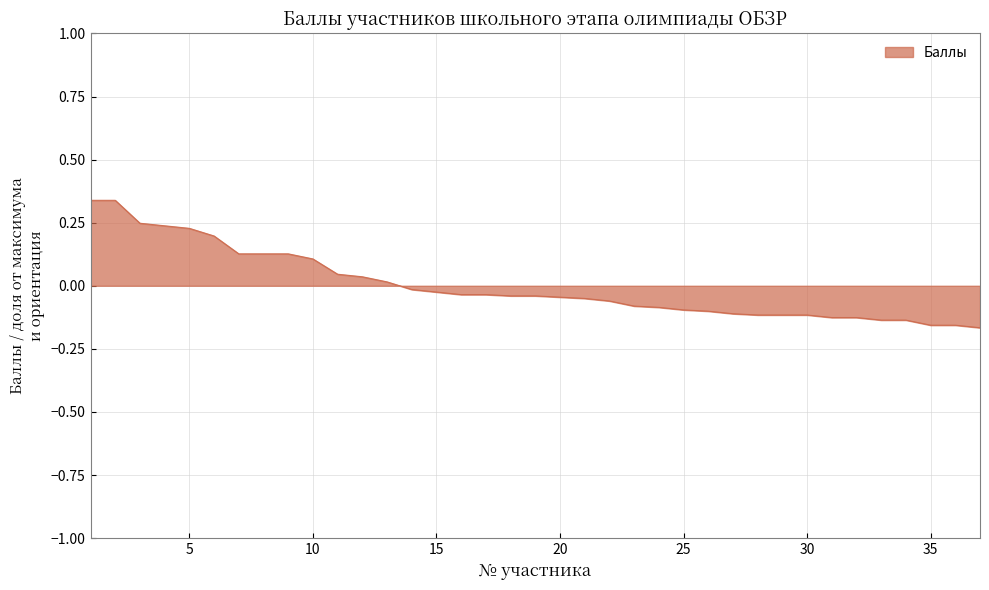

What is the difference between the maximum and minimum values?

0.5